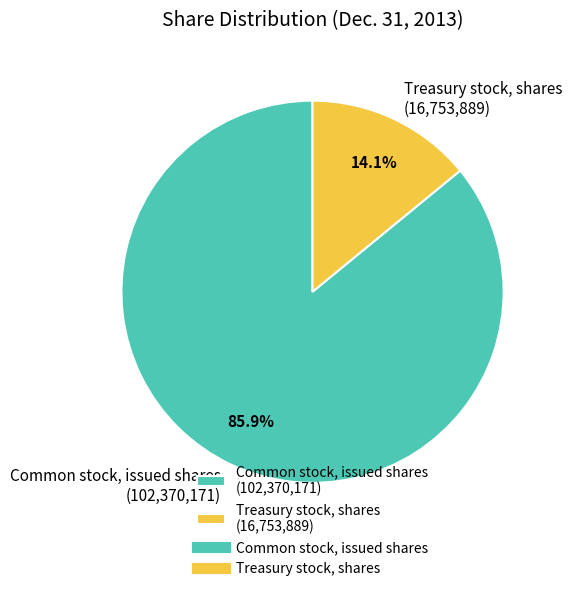

The Common stock, issued shares slice represents 73% of the pie. True or false?

False